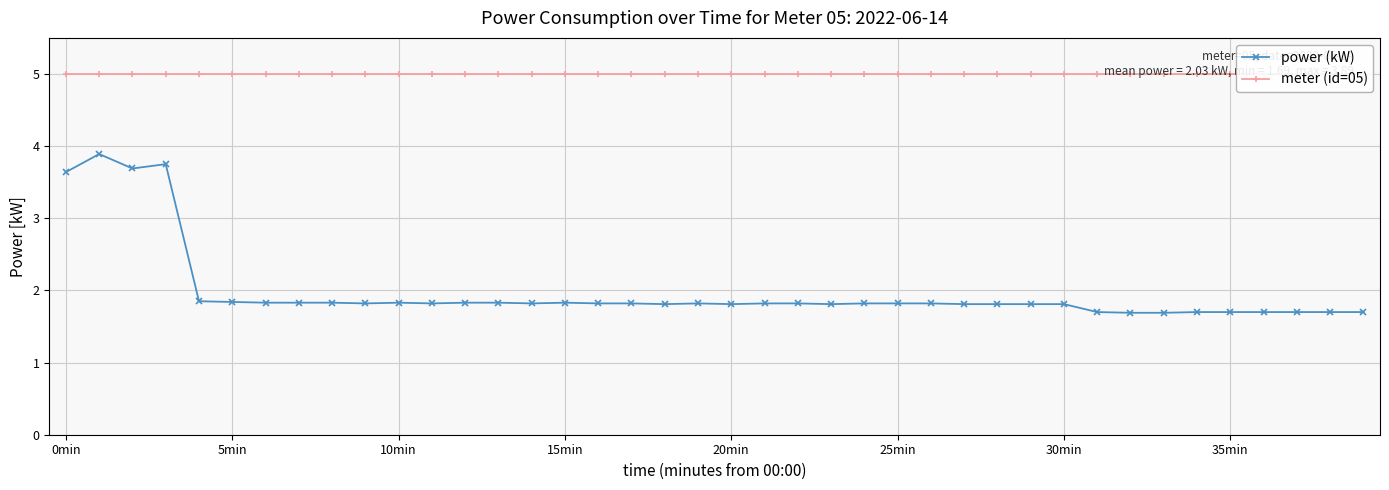

Does the chart have visible grid lines?

Yes